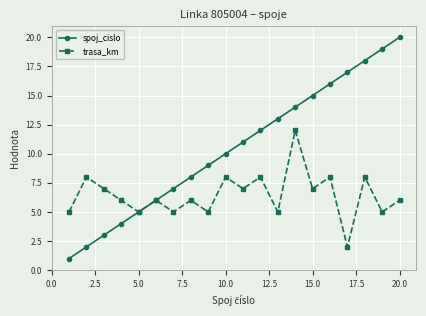

True or false: spoj_cislo has more than 0 points higher than both neighbors.

False